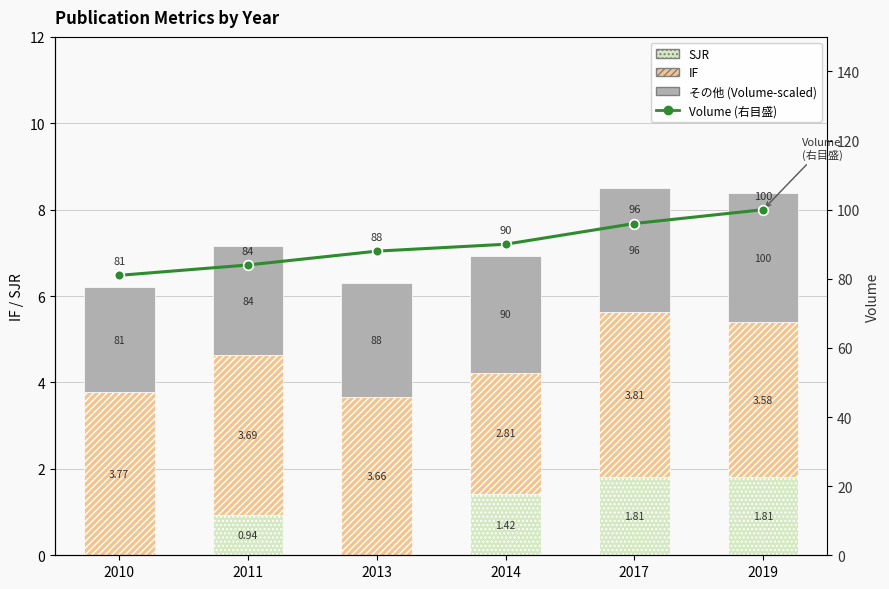

What is the total value across all series at 2019?

108.4